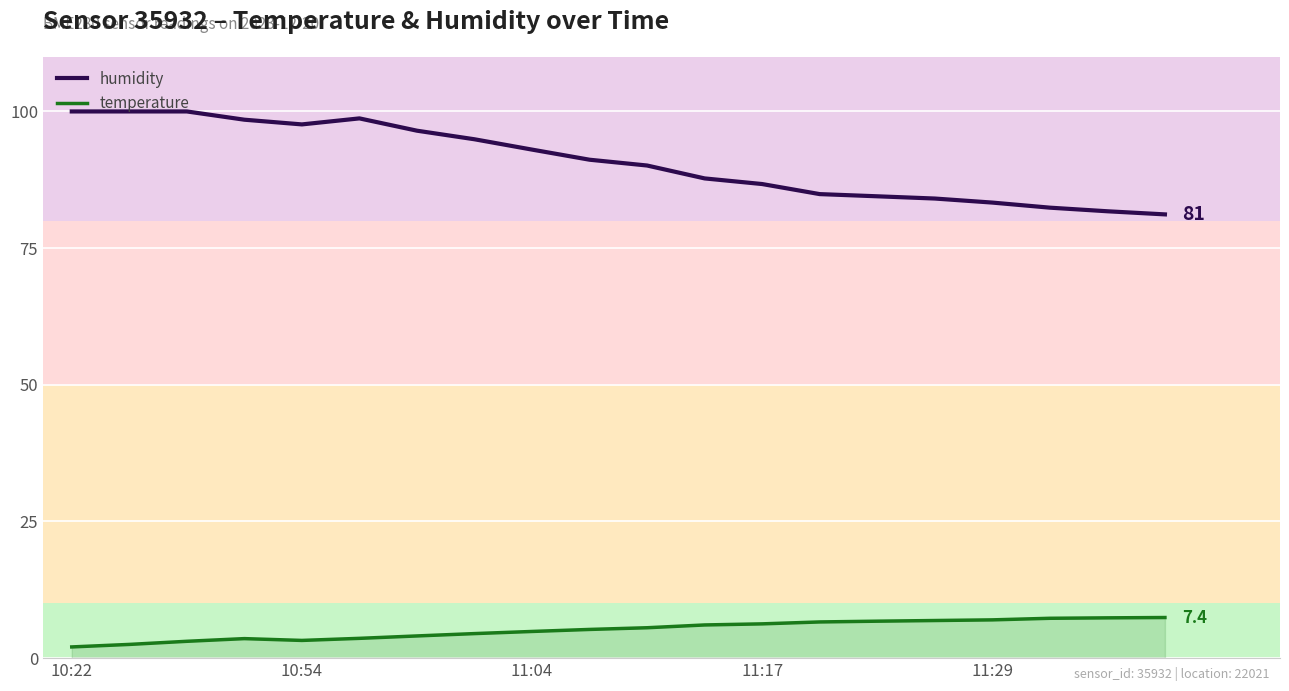

True or false: temperature has a value of 6.1 at 11.

True